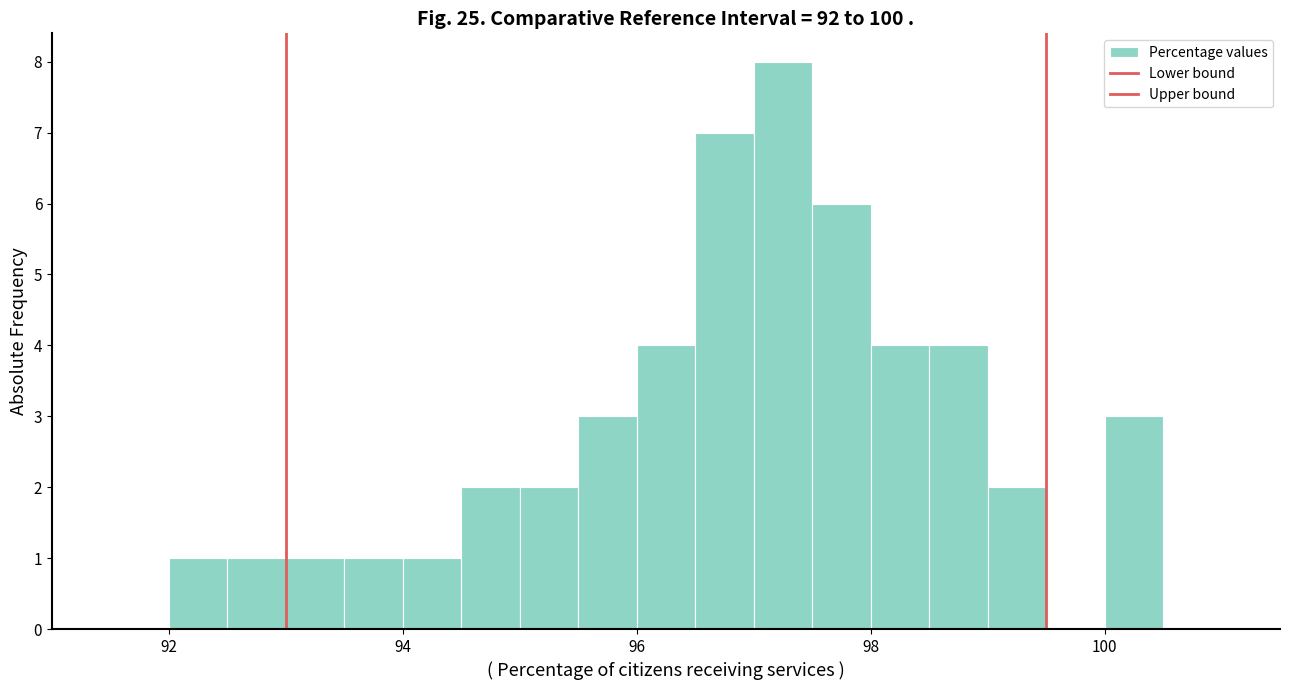

Read against the x-axis, roughly where is the centre of the tallest bar?

97.2